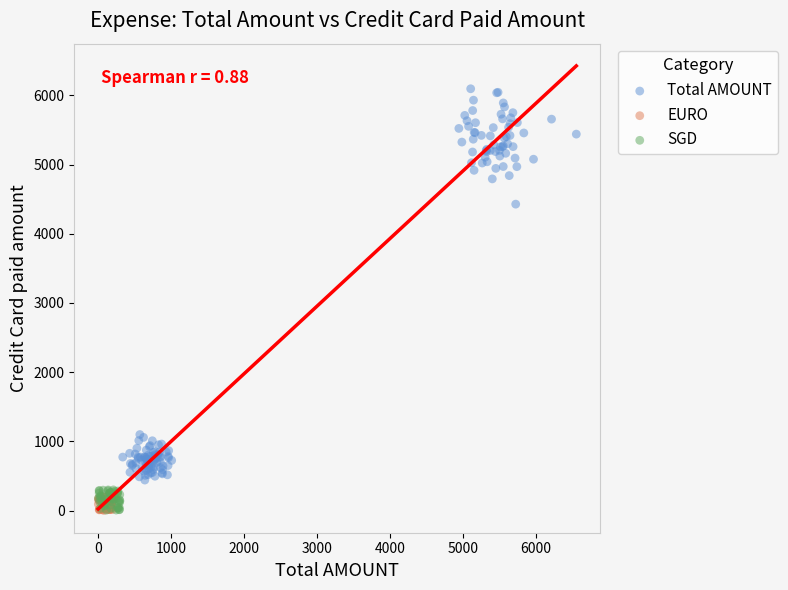

What are all the series names shown in the legend?

Total AMOUNT, EURO, SGD